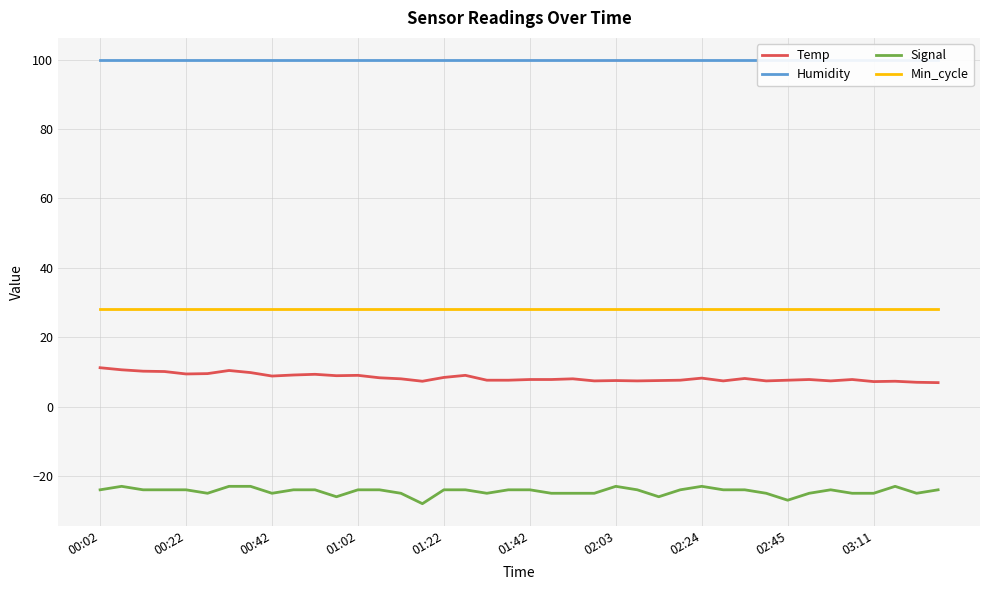

True or false: Temp and Min_cycle intersect in this chart.

False